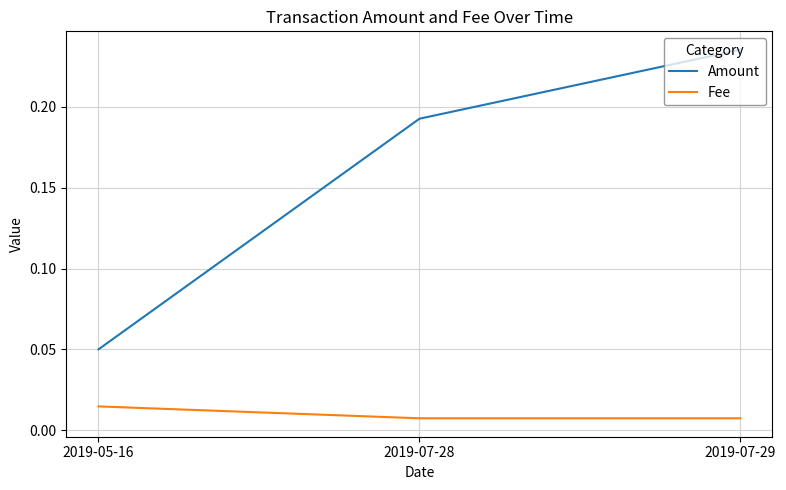

Which series has the largest total across all categories?

Amount